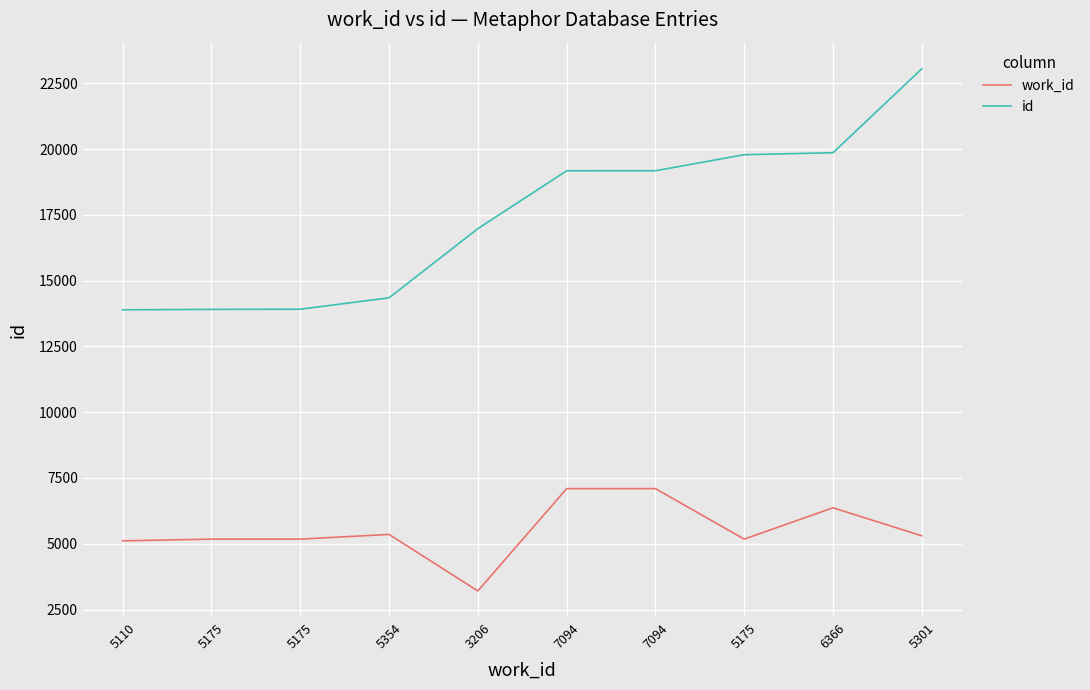

Is this an area chart (filled region under the line)?

No